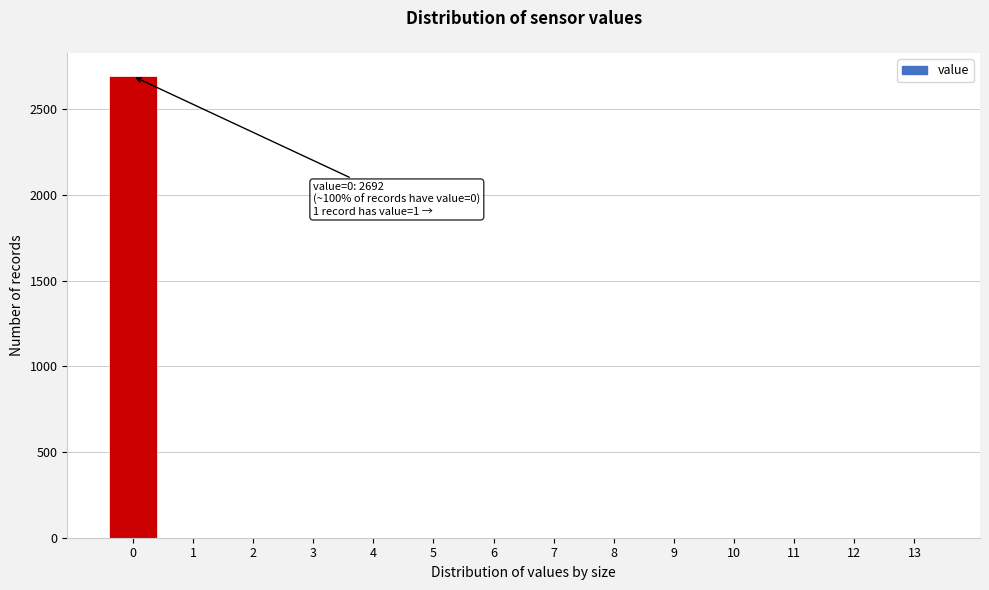

Is it true that the value at 4 is 0?

True